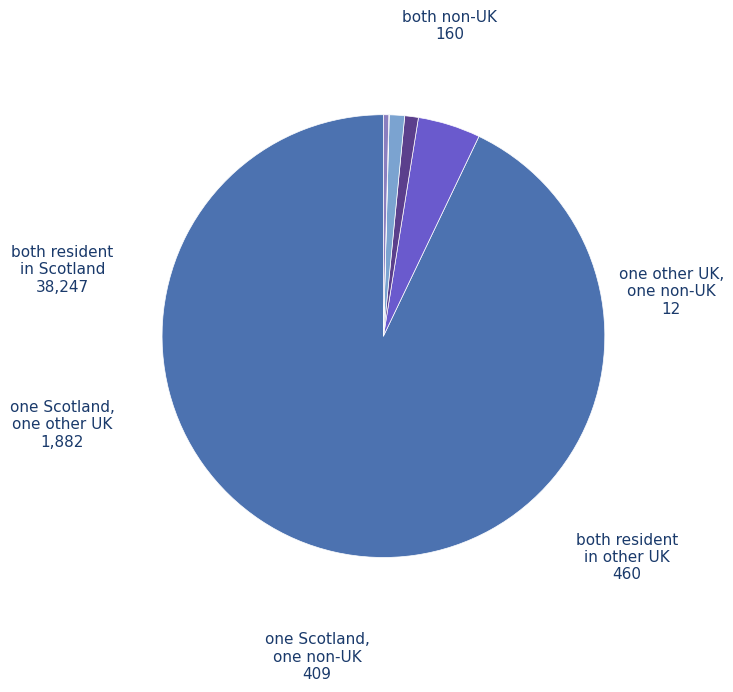

Approximately how many times larger is the value at both resident in Scotland compared to one Scotland, one other UK?

20.3